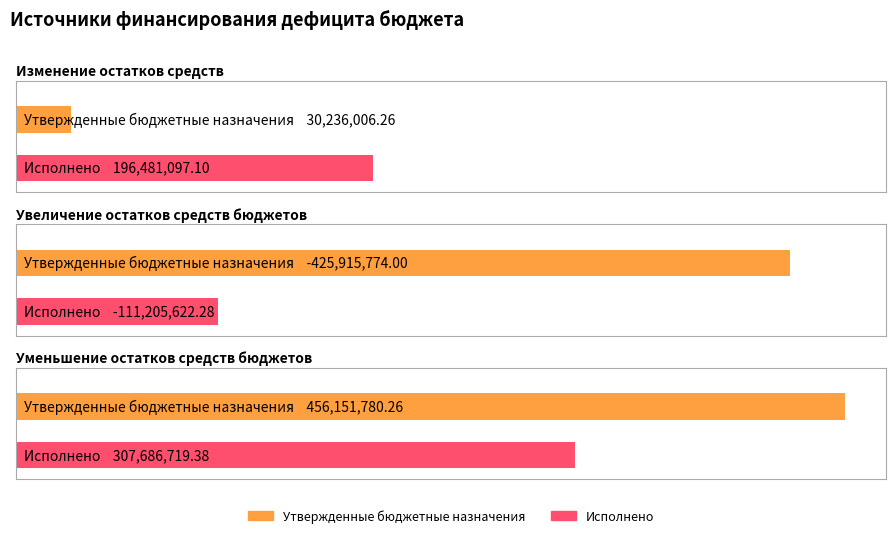

The value of Утвержденные бюджетные назначения at Увеличение остатков средств бюджетов is -425915774.0. True or false?

True